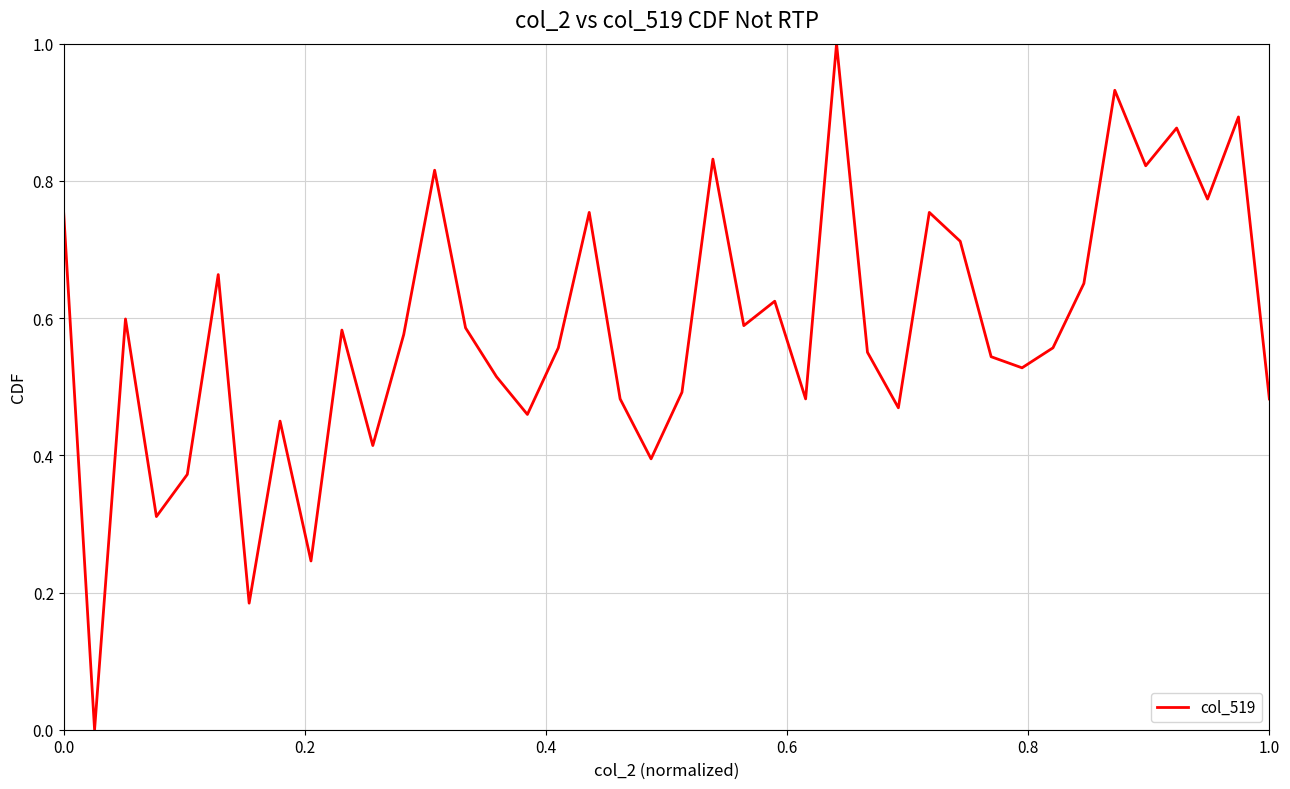

What is the maximum value shown in the chart?

1.0